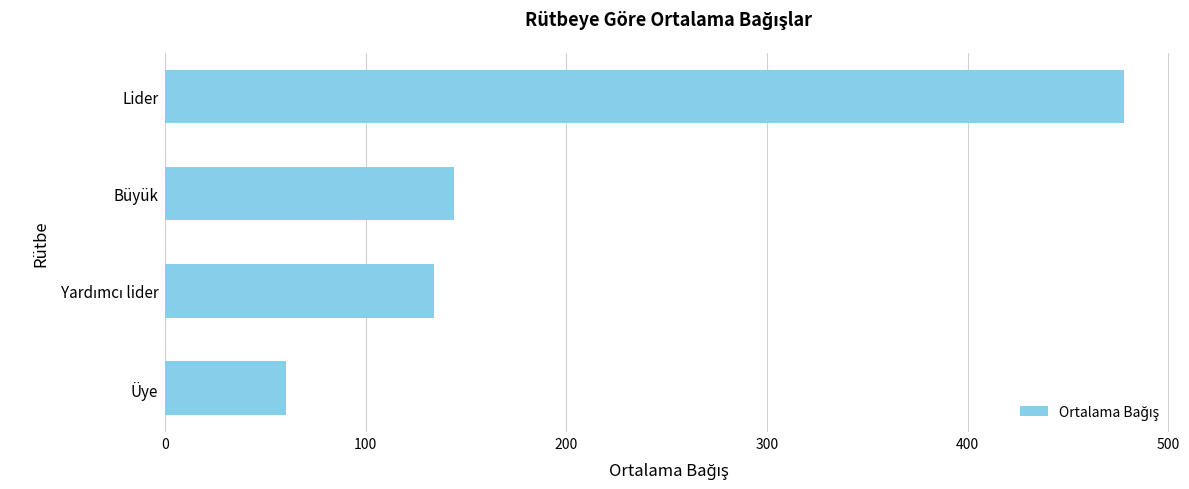

Reading top to bottom, what are all the values shown in this chart?

478.0	144.1	133.8	60.4